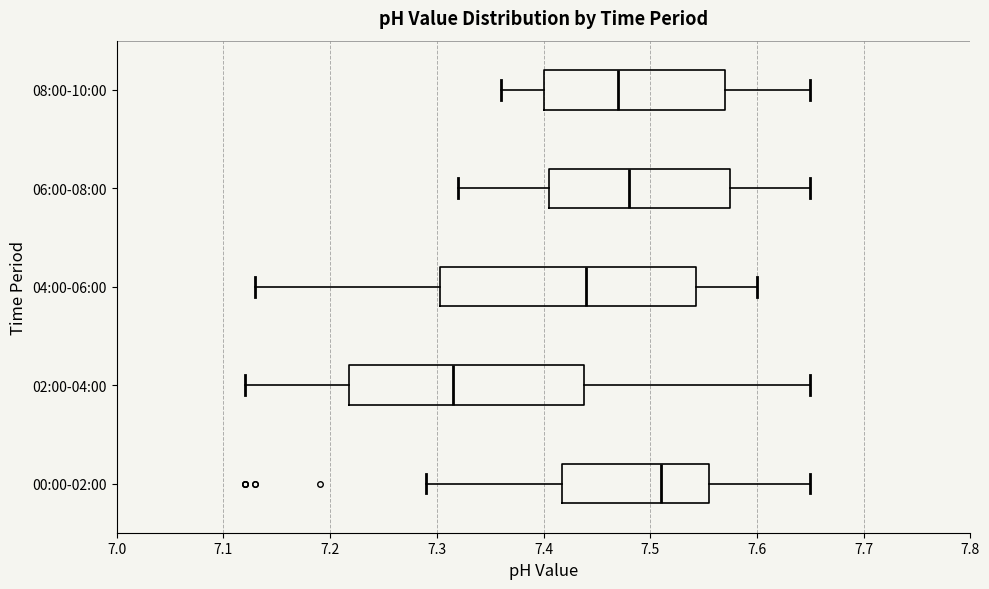

Reading bottom to top, read every box against the x-axis: the position of its median line, the range the box covers, and the ends of its whiskers. The values are not printed on the chart, so give them approximately, as read against the axis.

00:00-02:00: median 7.51, box 7.42 to 7.56, whiskers 7.29 to 7.65
02:00-04:00: median 7.32, box 7.22 to 7.44, whiskers 7.12 to 7.65
04:00-06:00: median 7.44, box 7.30 to 7.54, whiskers 7.13 to 7.60
06:00-08:00: median 7.48, box 7.41 to 7.58, whiskers 7.32 to 7.65
08:00-10:00: median 7.47, box 7.40 to 7.57, whiskers 7.36 to 7.65